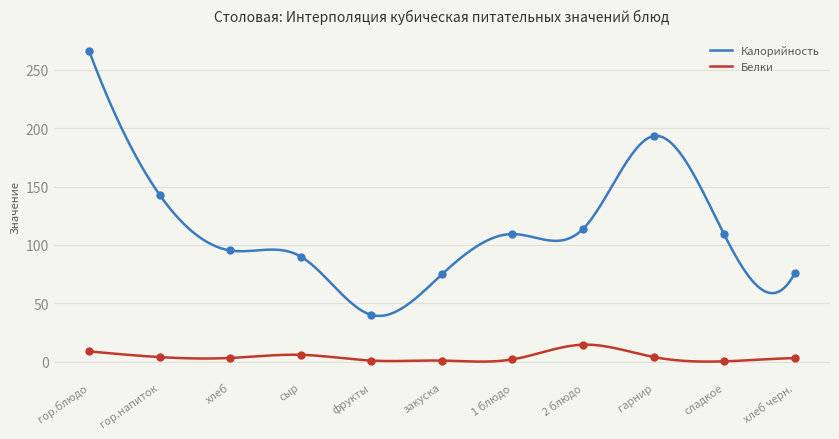

At how many categories does at least one series exceed 143?

2